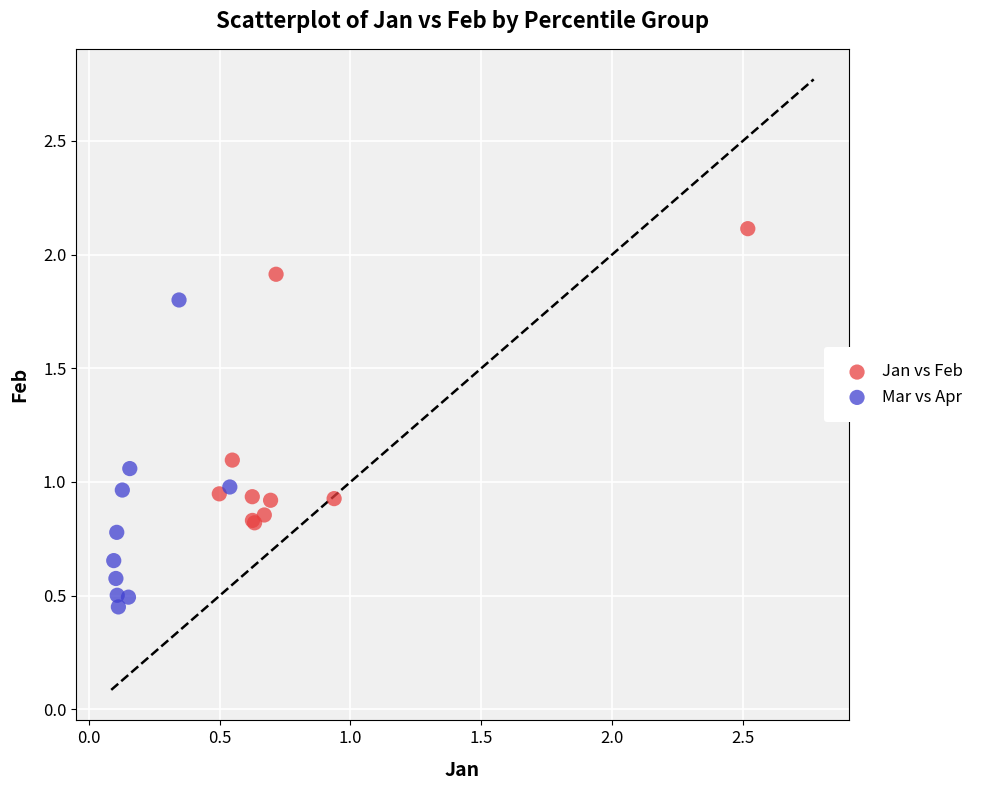

Which series contains the lowest Y value?

Mar vs Apr